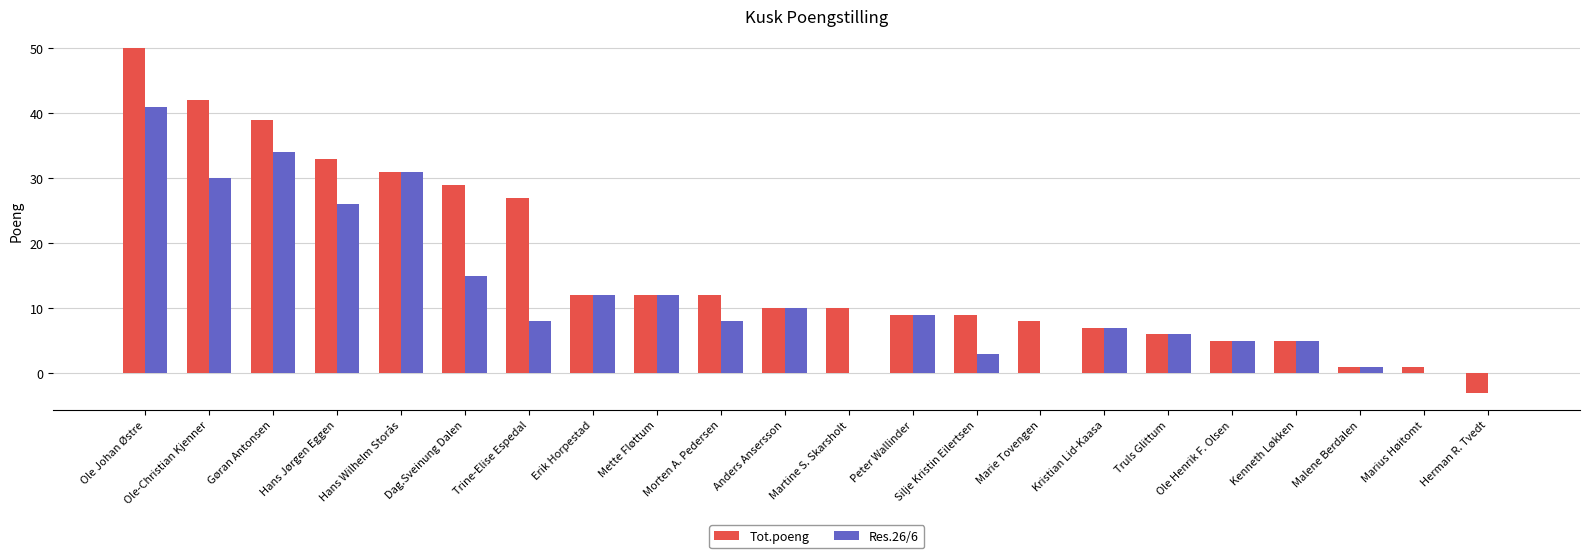

Are the bars horizontal?

No